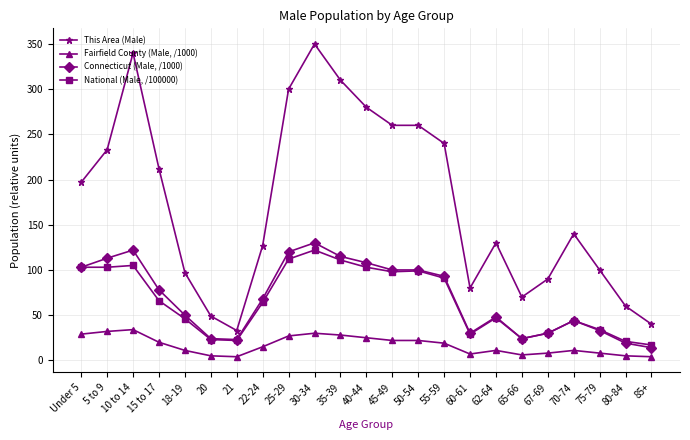

True or false: This Area (Male) has more than 2 interior local peaks.

True